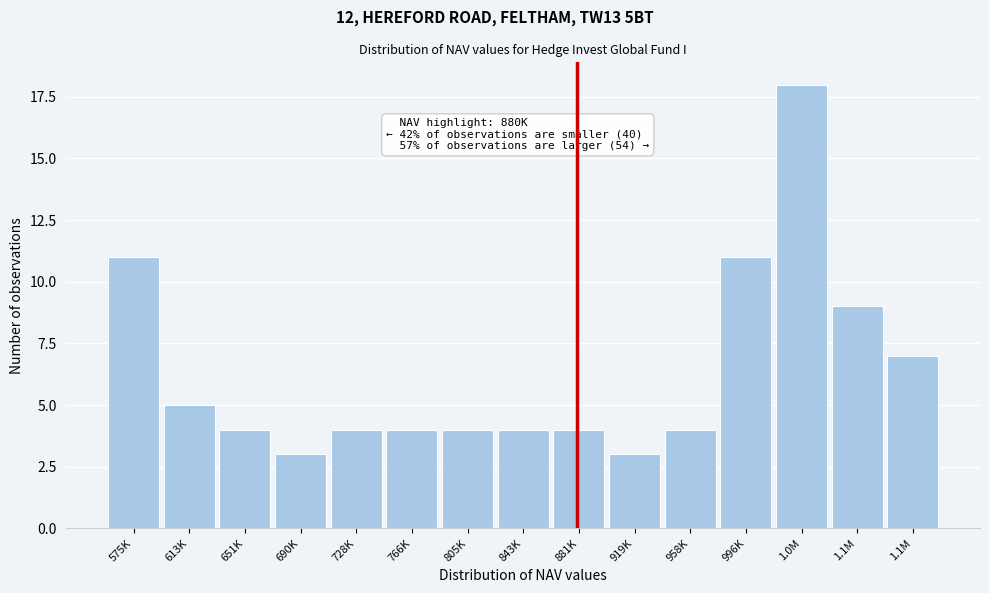

How many bars are there in total?

15